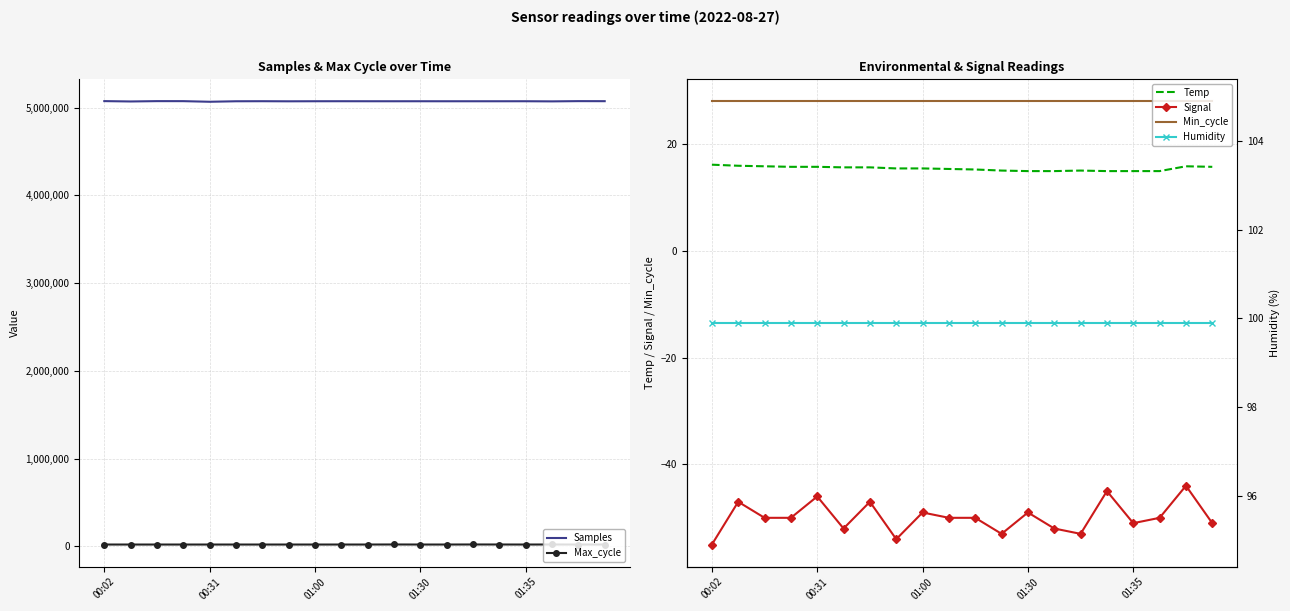

Which series has the largest total across all categories?

Samples